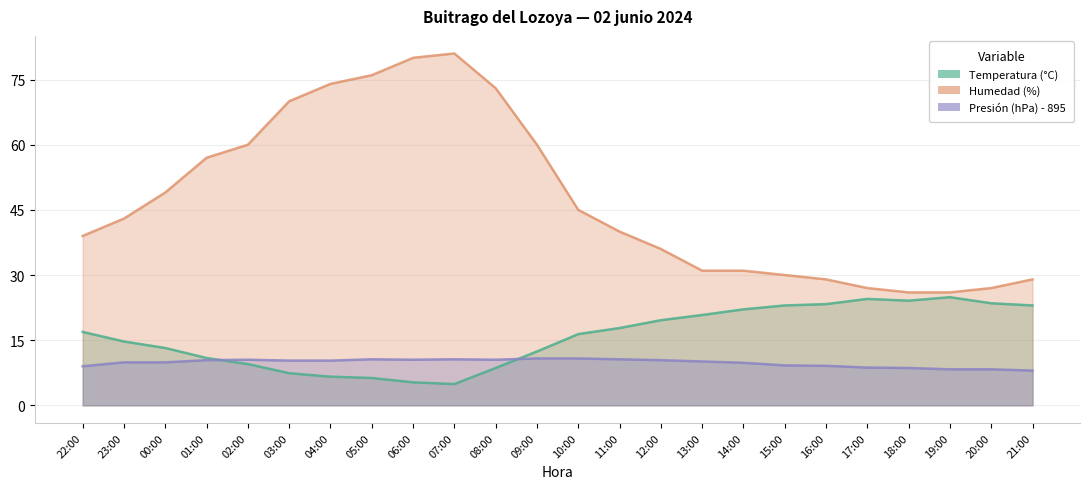

Where is the first local maximum for Humedad (%)?

07:00